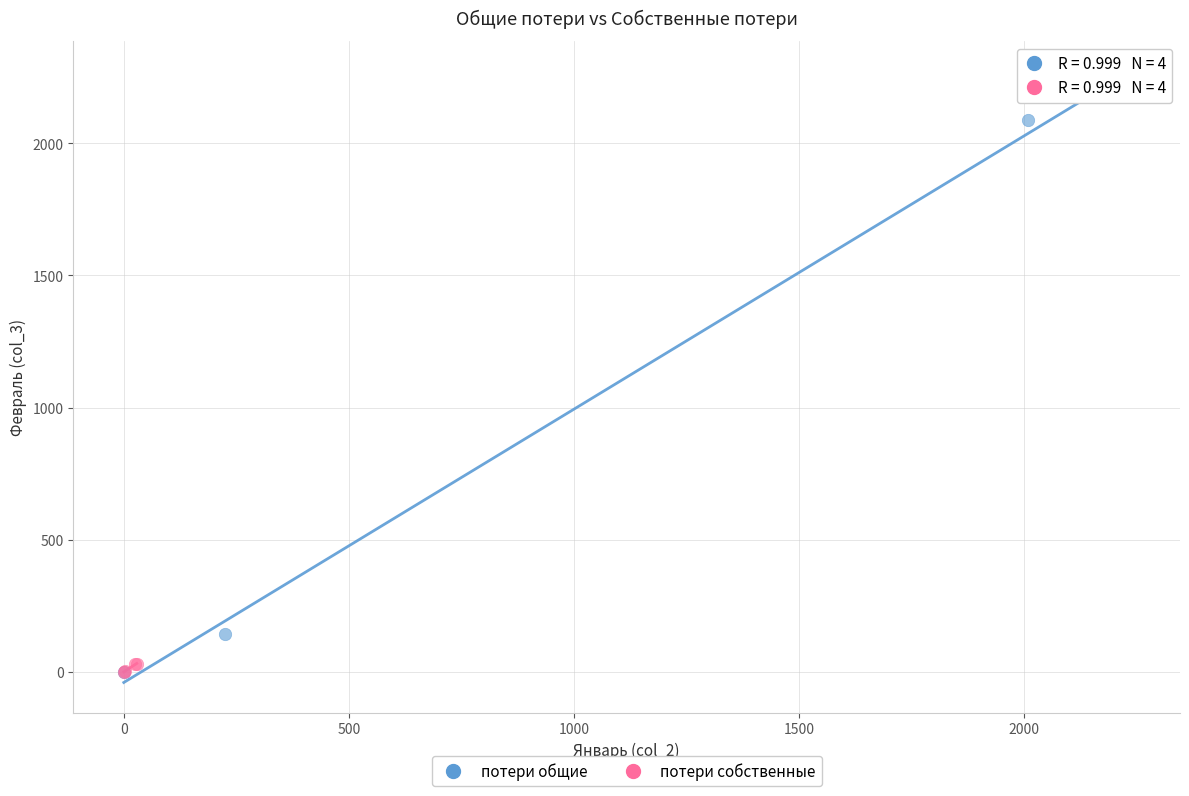

Which series has the widest spread of Y values?

потери общие